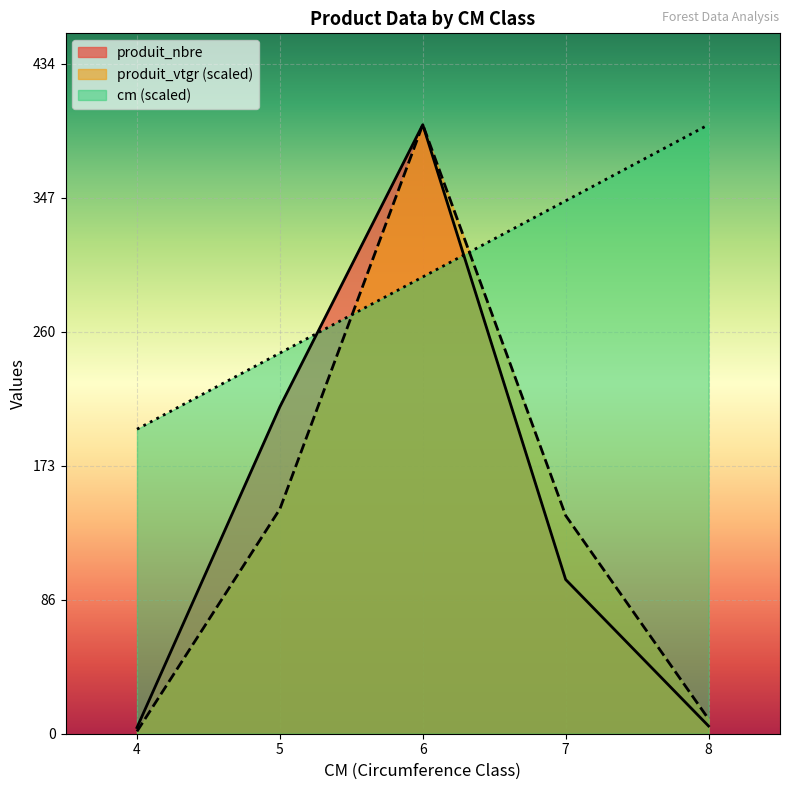

What is the approximate value of cm at 4?

197.5